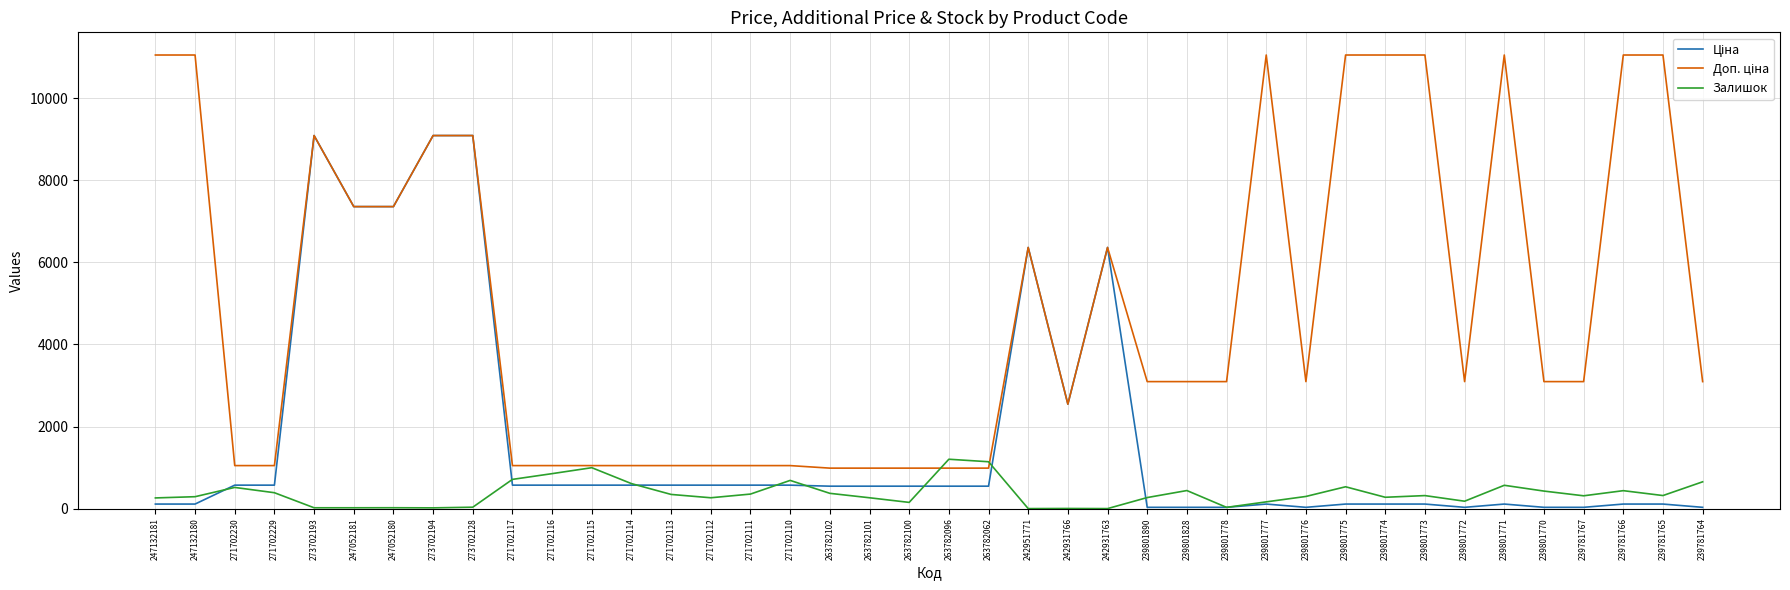

What is the sum of the Залишок values at 239801890 and 242951771?

269.0